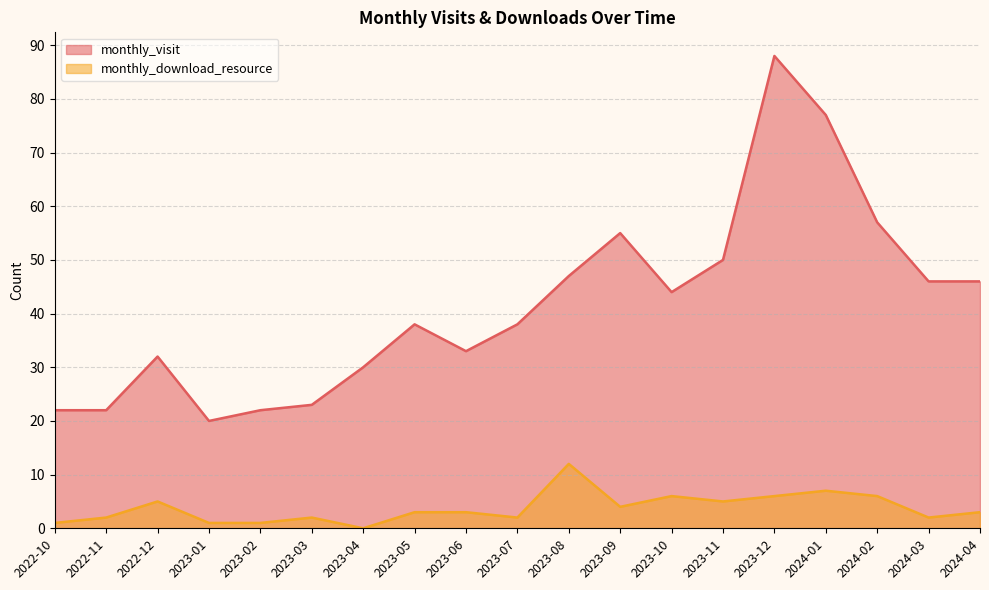

Rank the series at 2023-05 from lowest to highest value.

monthly_download_resource, monthly_visit